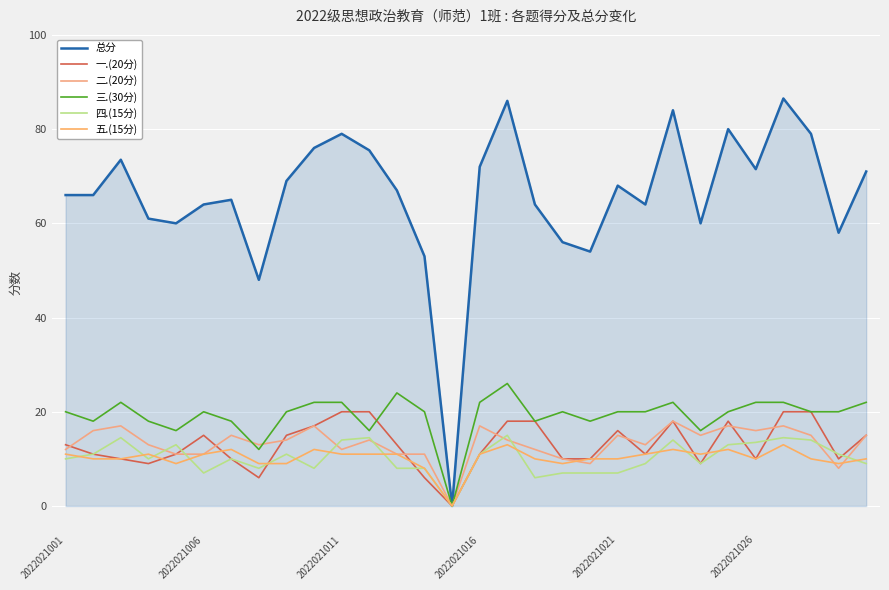

Which series has the largest total across all categories?

总分